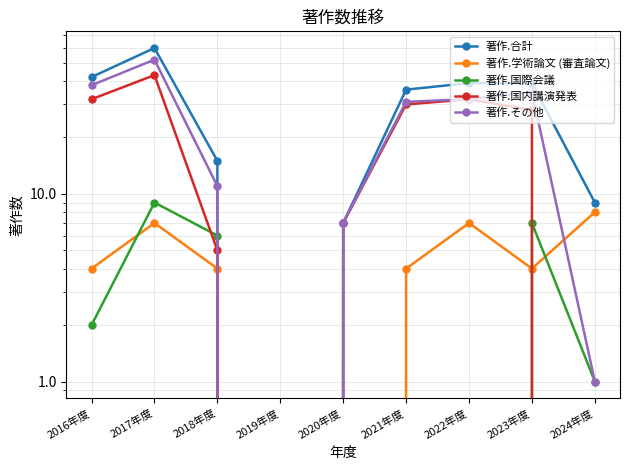

How many intersections are there between 著作.国内講演発表 and 著作.国際会議?

2